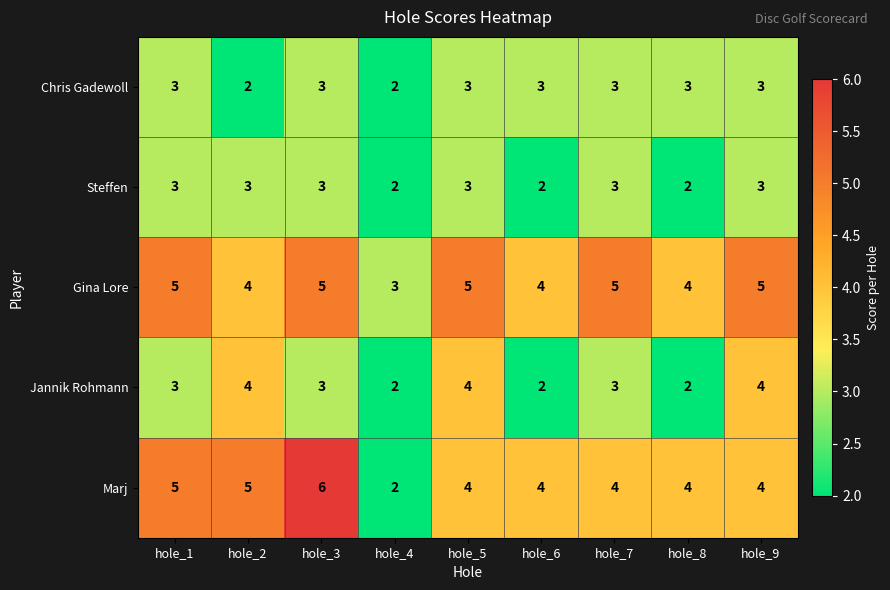

Which series has the largest range (max minus min)?

Marj